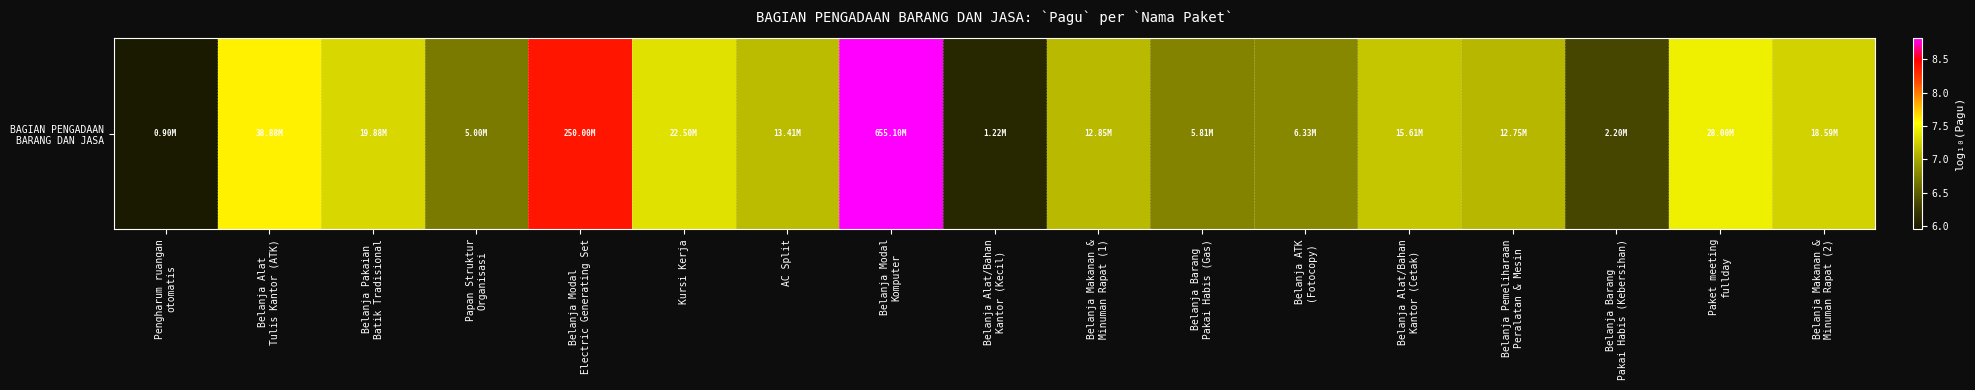

What is the average value?

7.1